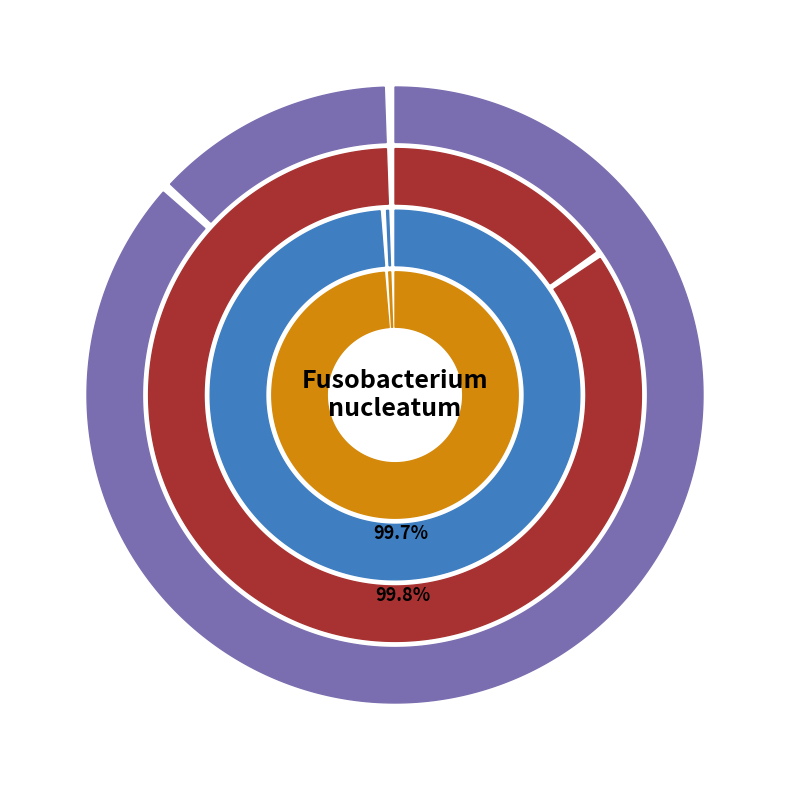

What percentage is the Journal of Porphyrins and Phthalocyanines slice, to the nearest percent?

15%